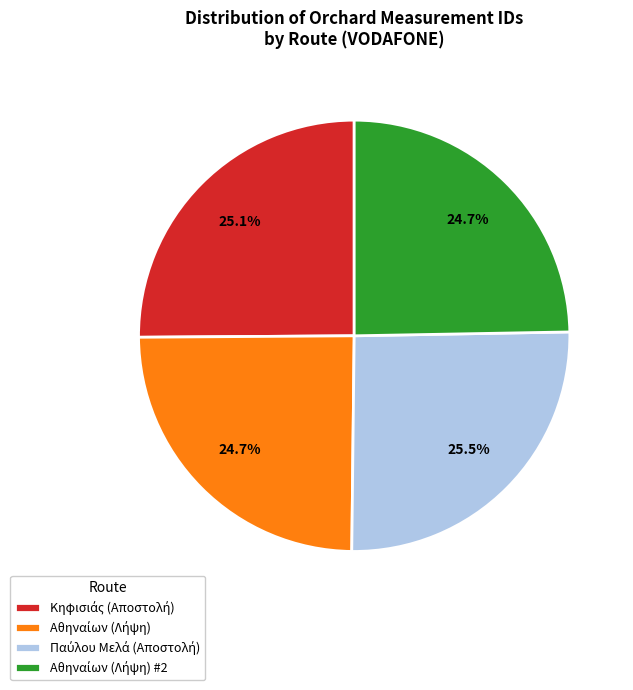

Is there a majority slice in this chart?

No